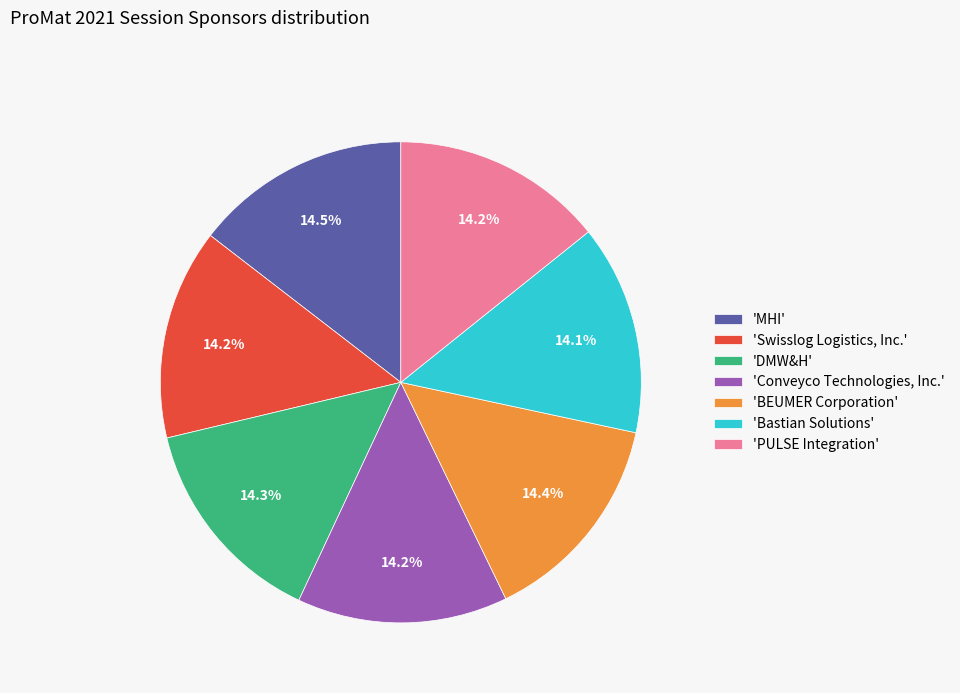

How many slices are in this pie chart?

7